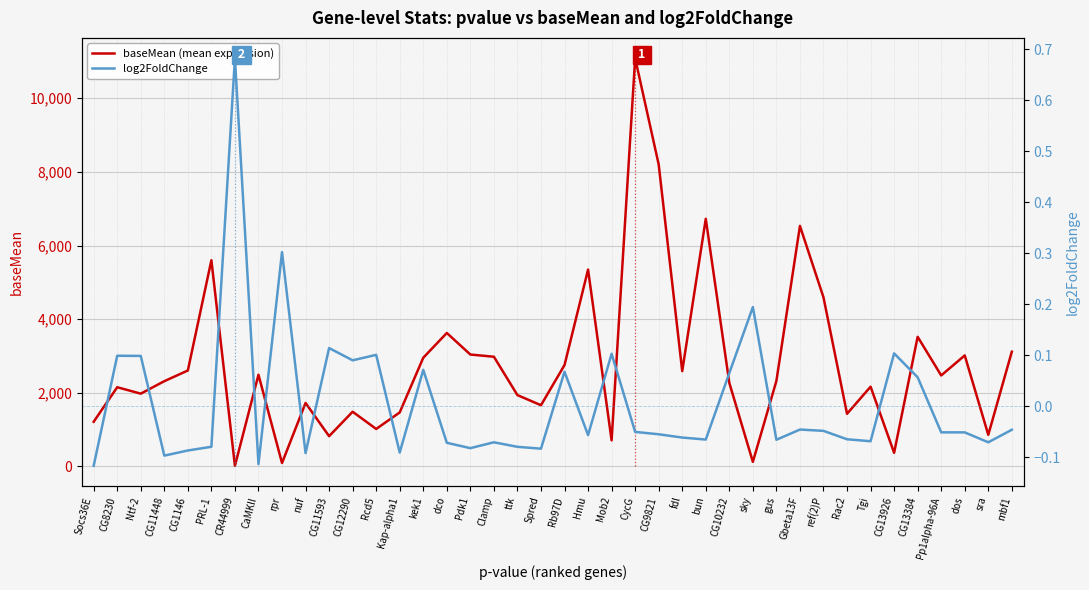

At which category does log2FoldChange reach its first local valley?

CG11448